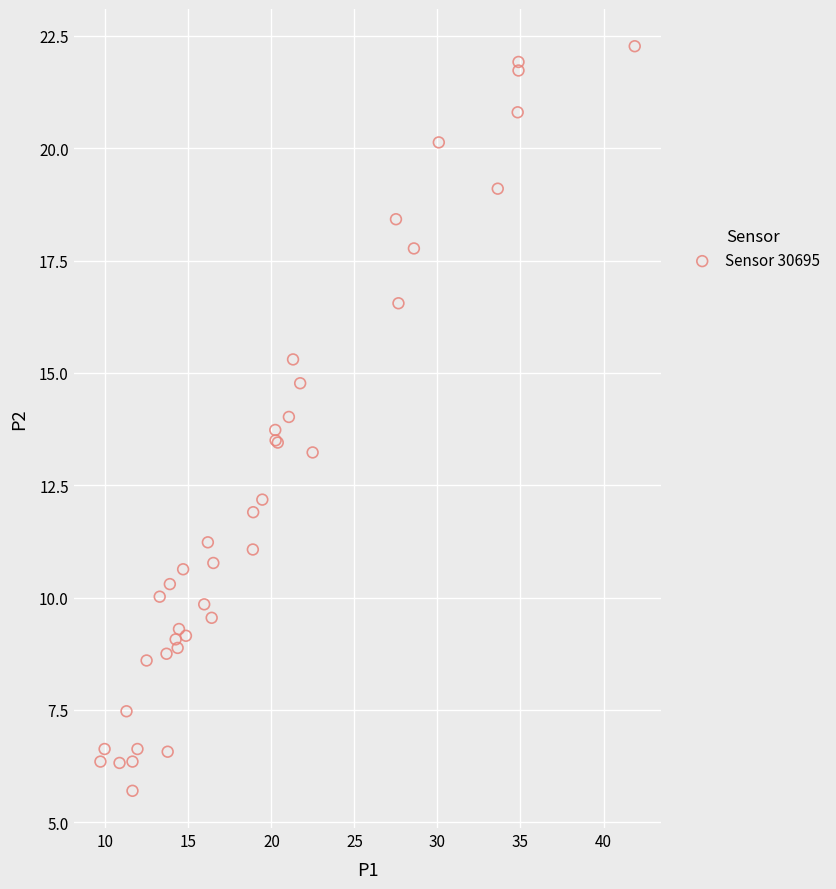

What Y value in the scatter plot is closest to 13?

13.2